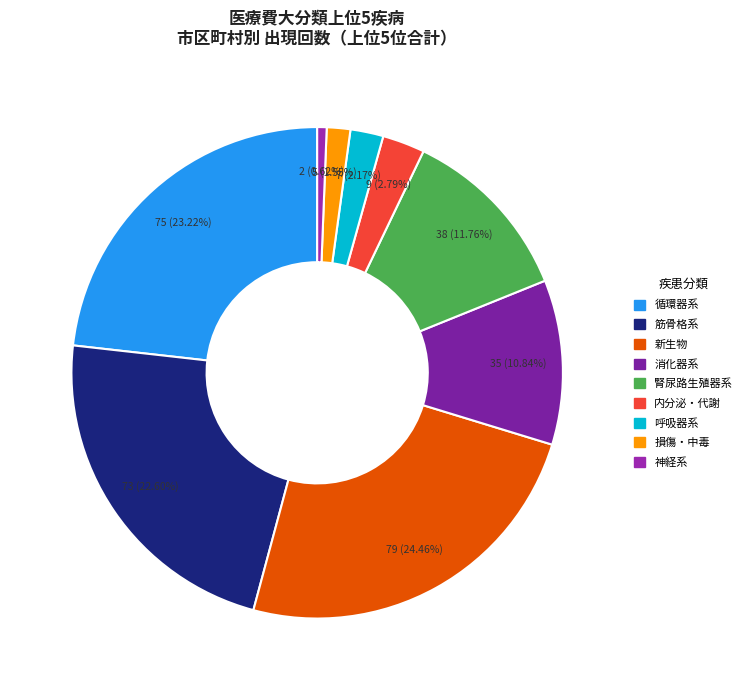

What is the smallest slice in the pie chart?

Ⅵ．神経系の疾患